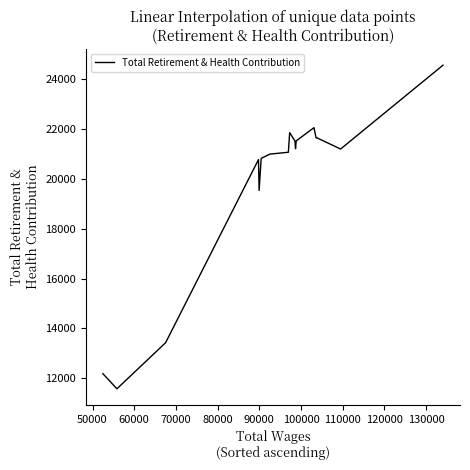

What is the greatest value displayed?

24553